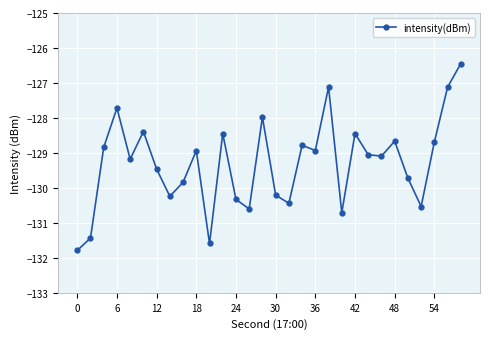

What is the minimum value shown in the chart?

-131.8